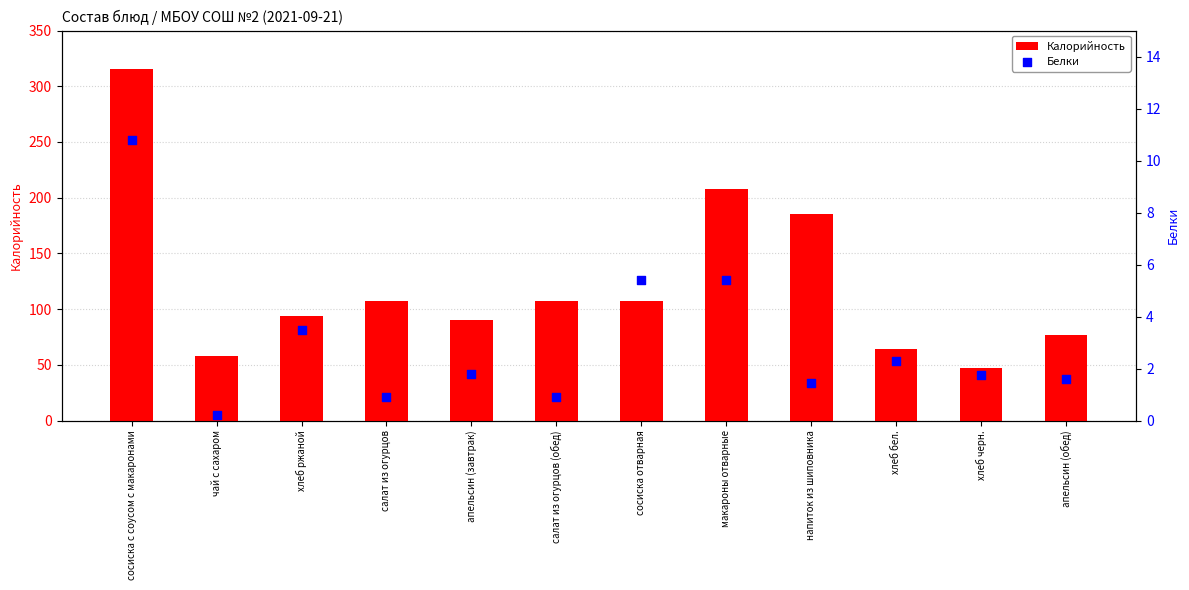

At how many categories does at least one series exceed 148?

3